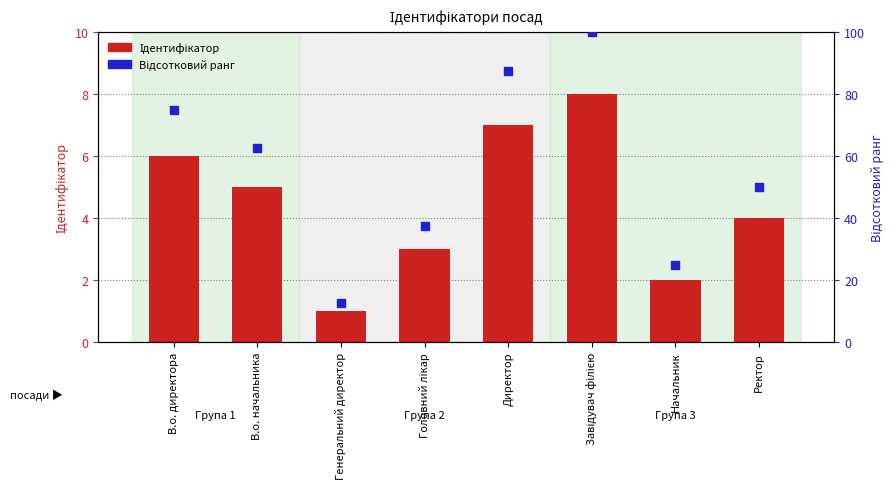

Which series reaches the minimum Y coordinate?

Ідентифікатор